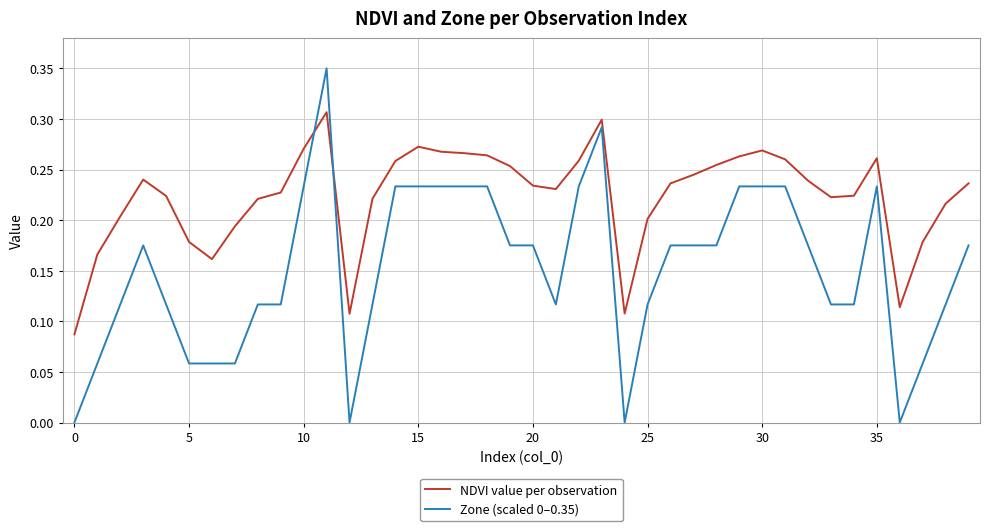

How many times do Zone (scaled 0–0.35) and NDVI value per observation cross each other?

2